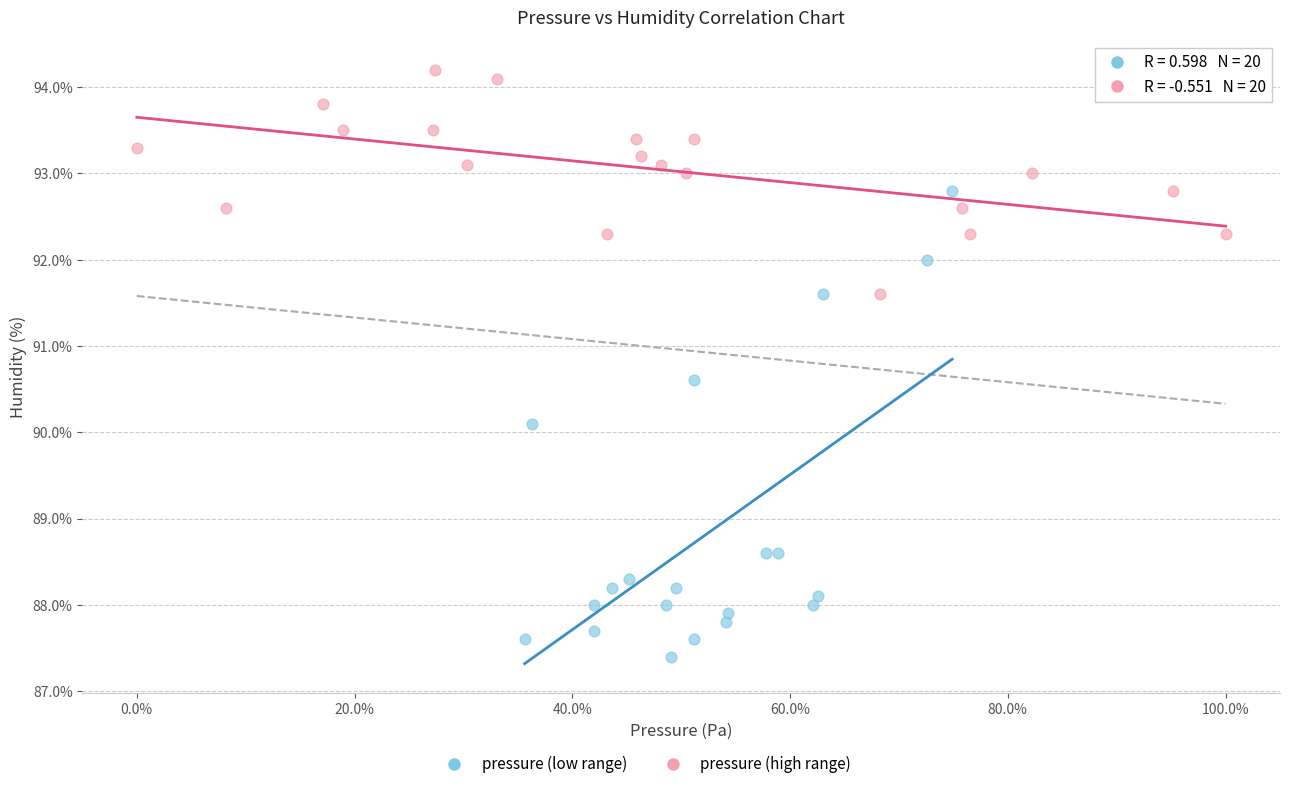

Which series reaches the minimum Y coordinate?

pressure (low range)